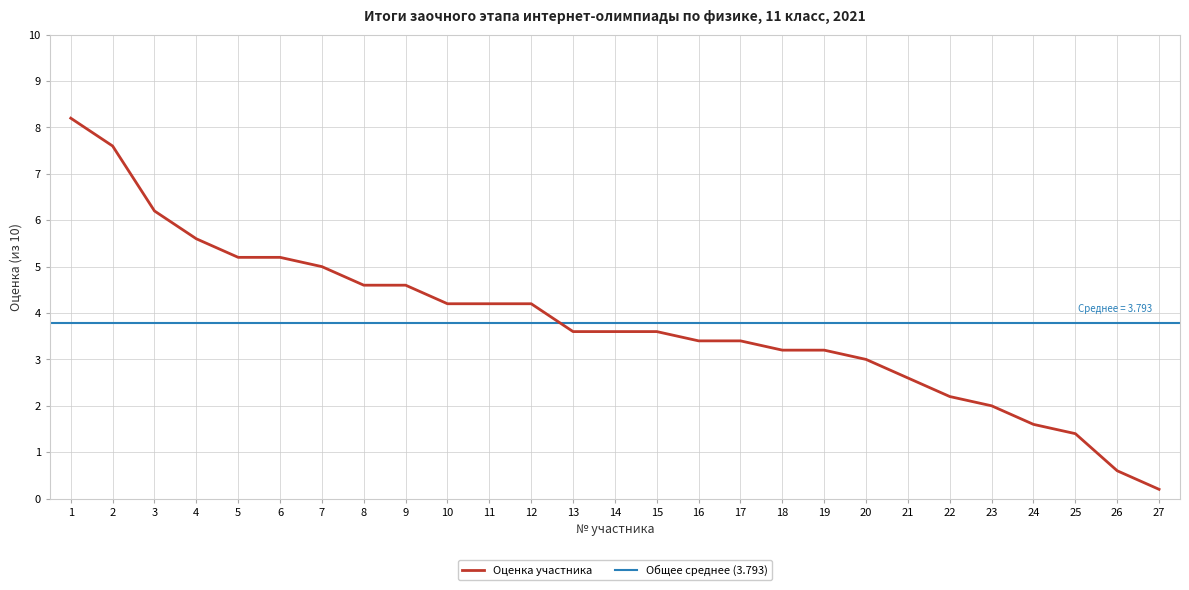

What is the sum of the values at 19 and 12?

7.4